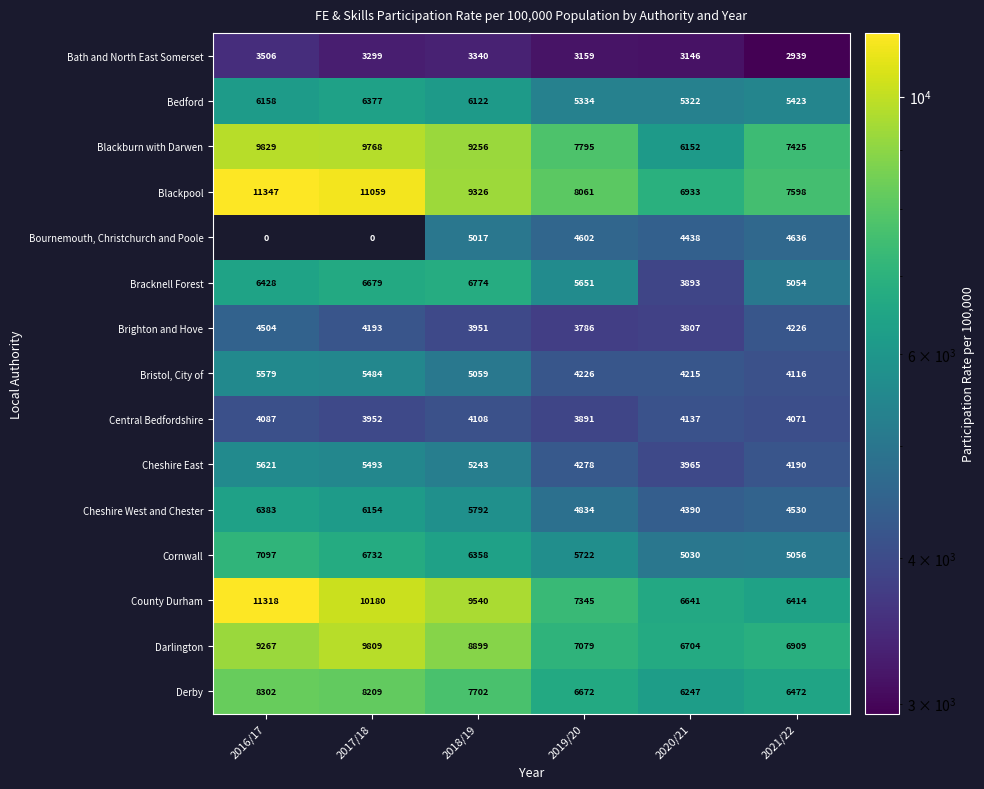

Where is Bedford nearest to the value 5849?

2018/19